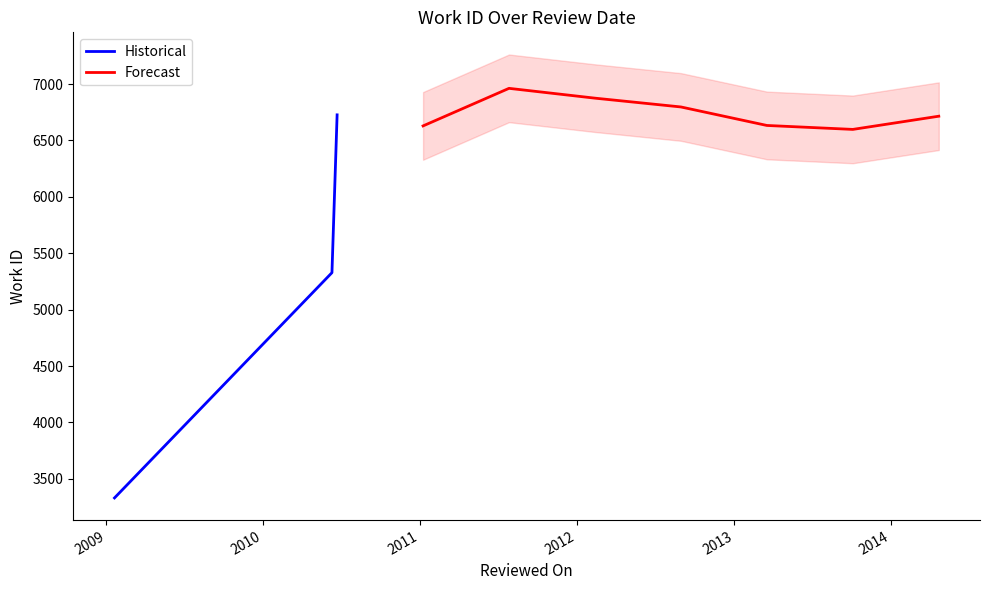

At which label does the data first exceed 5328?

2010-06-22